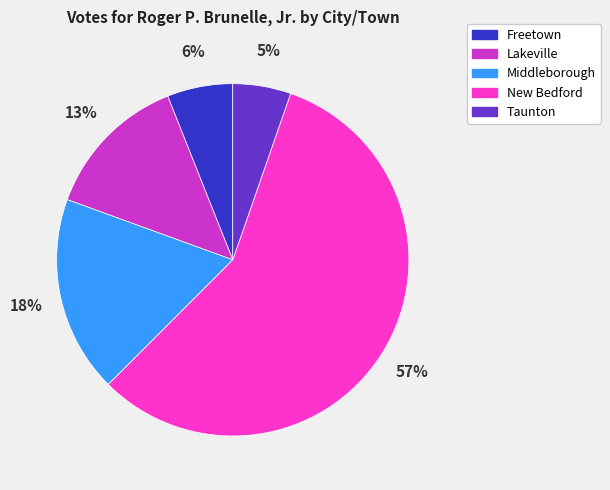

Which slice is the smallest?

Taunton